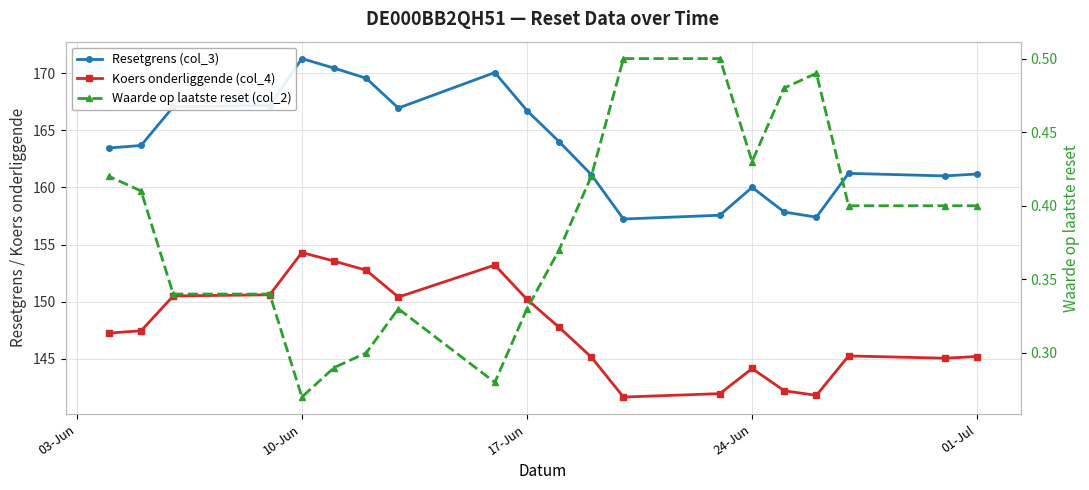

What is the average value of the Waarde op laatste reset (col_2) series?

0.4